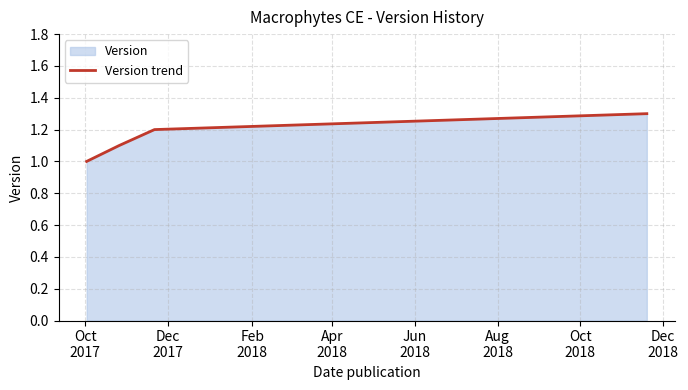

What is the minimum value shown in the chart?

1.0